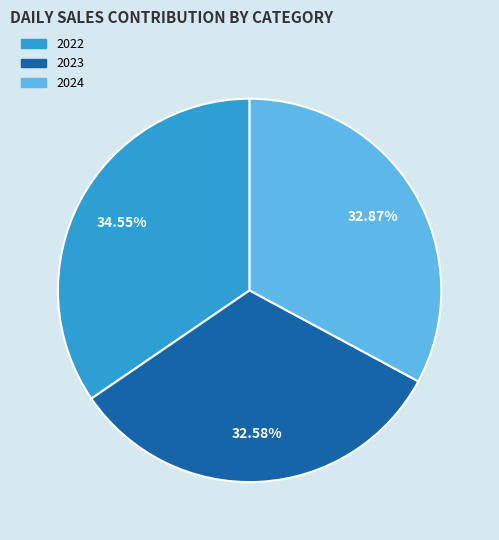

To the nearest percent, what is the difference between the 2024 and 2022 slice percentages?

2%